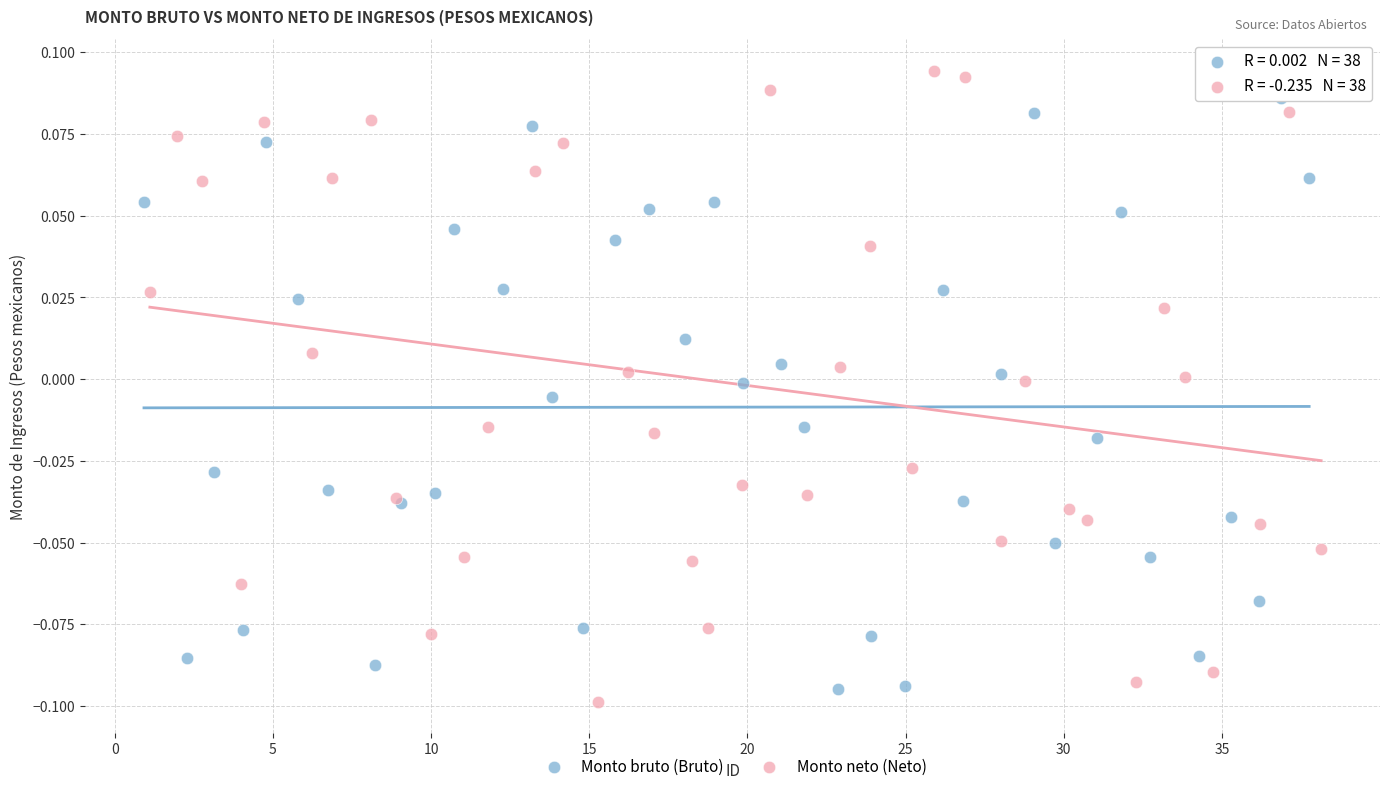

Which series reaches the minimum Y coordinate?

Monto neto (Neto)